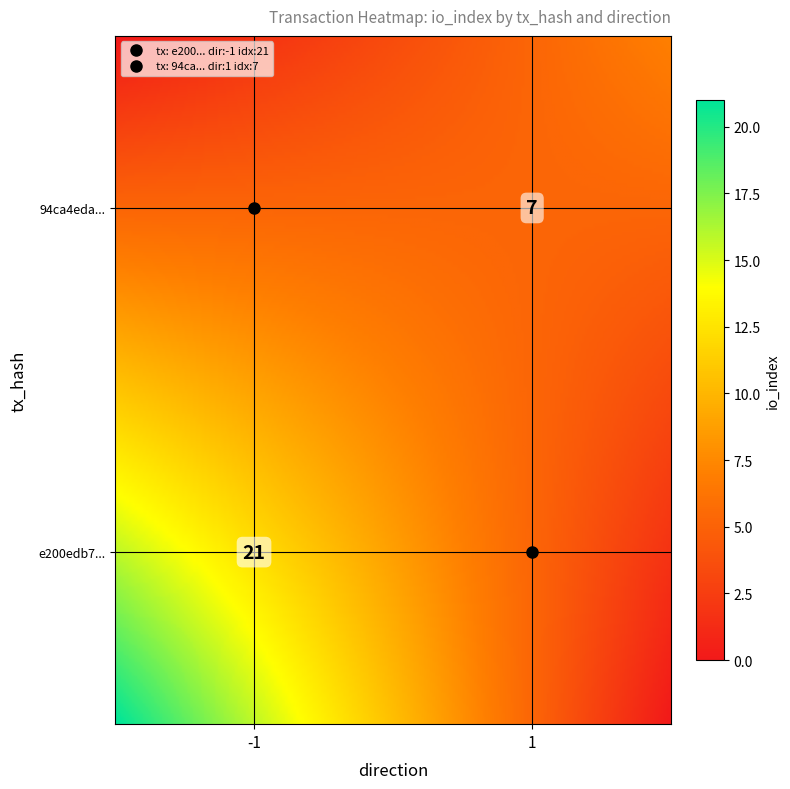

The value of e200edb70086956609a5b596148379ae54aa95b at io_index is 21. True or false?

True